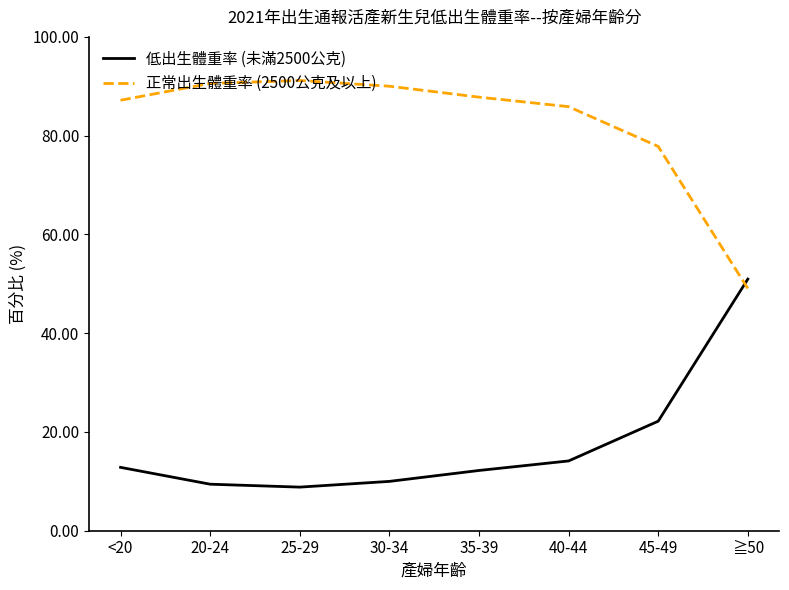

Is this an area chart (filled region under the line)?

No